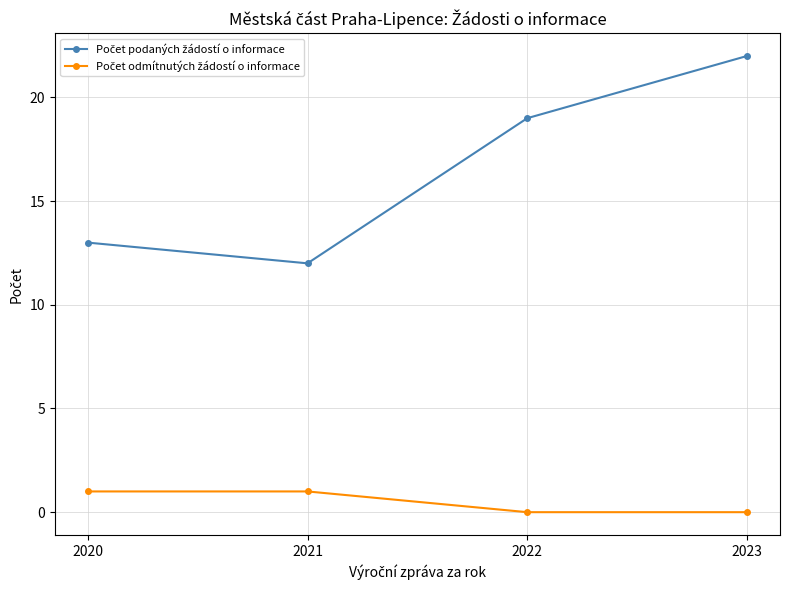

What is the total value across all series at 2020?

14